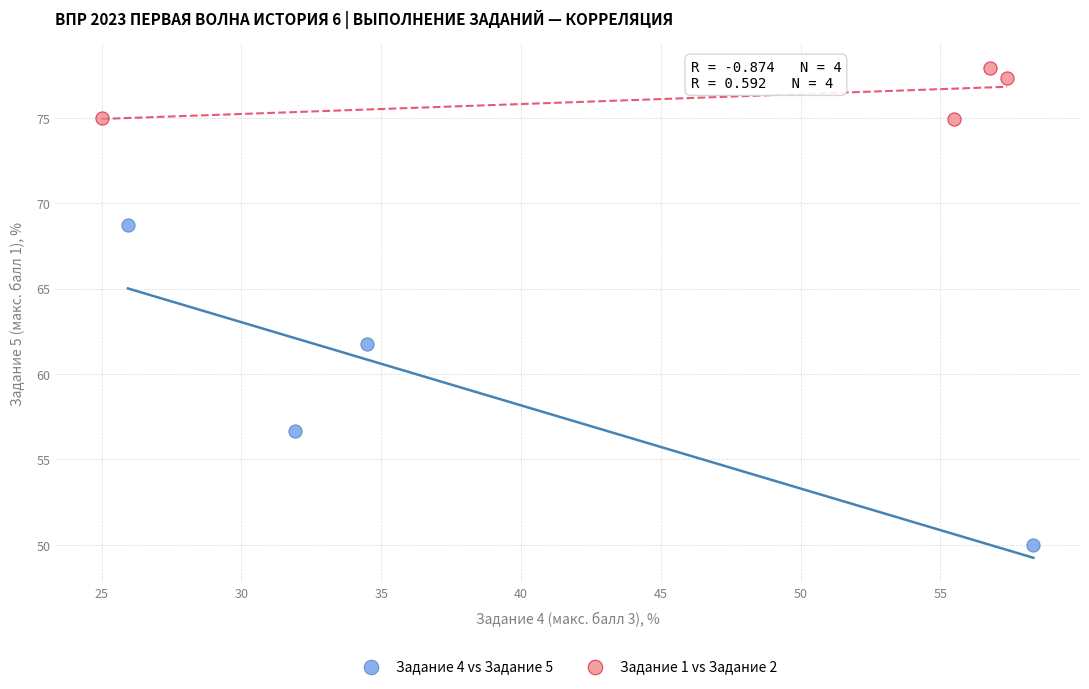

Which series reaches the maximum Y coordinate?

Задание 1 vs Задание 2